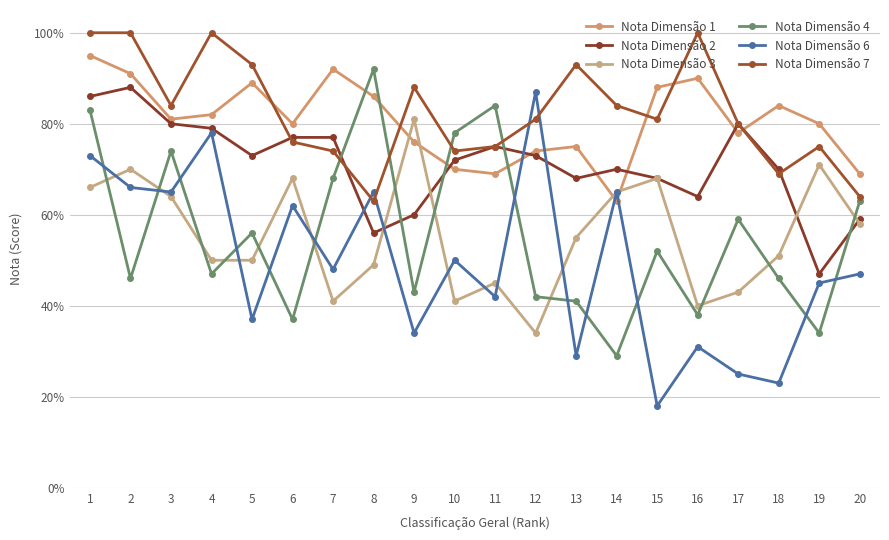

The value of Nota Dimensão 6 at 14 is 0.7. True or false?

True